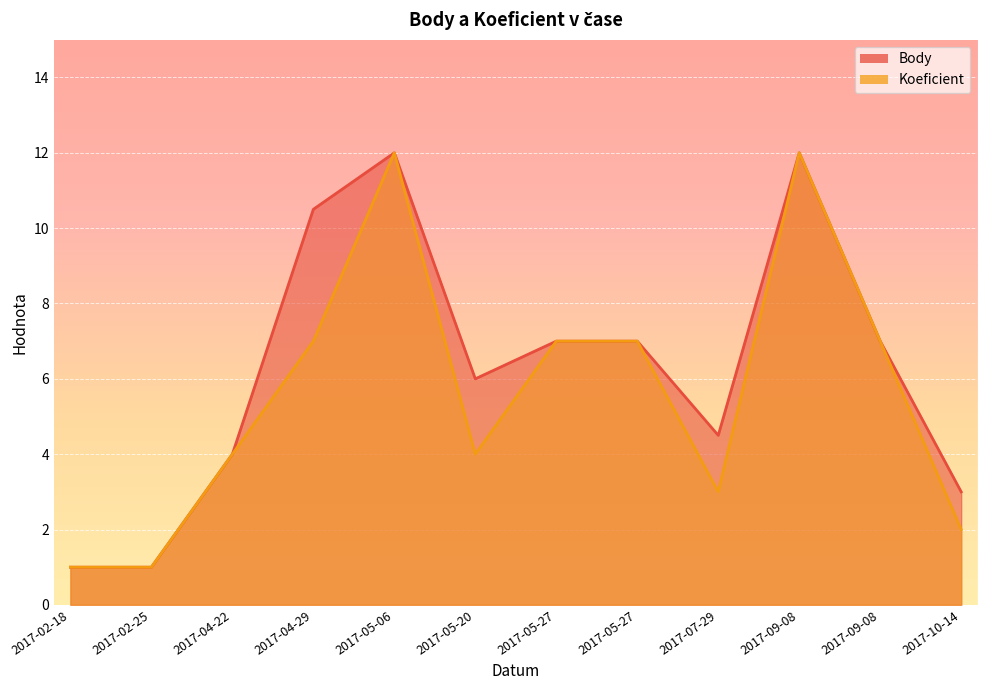

True or false: Body and Koeficient intersect in this chart.

False